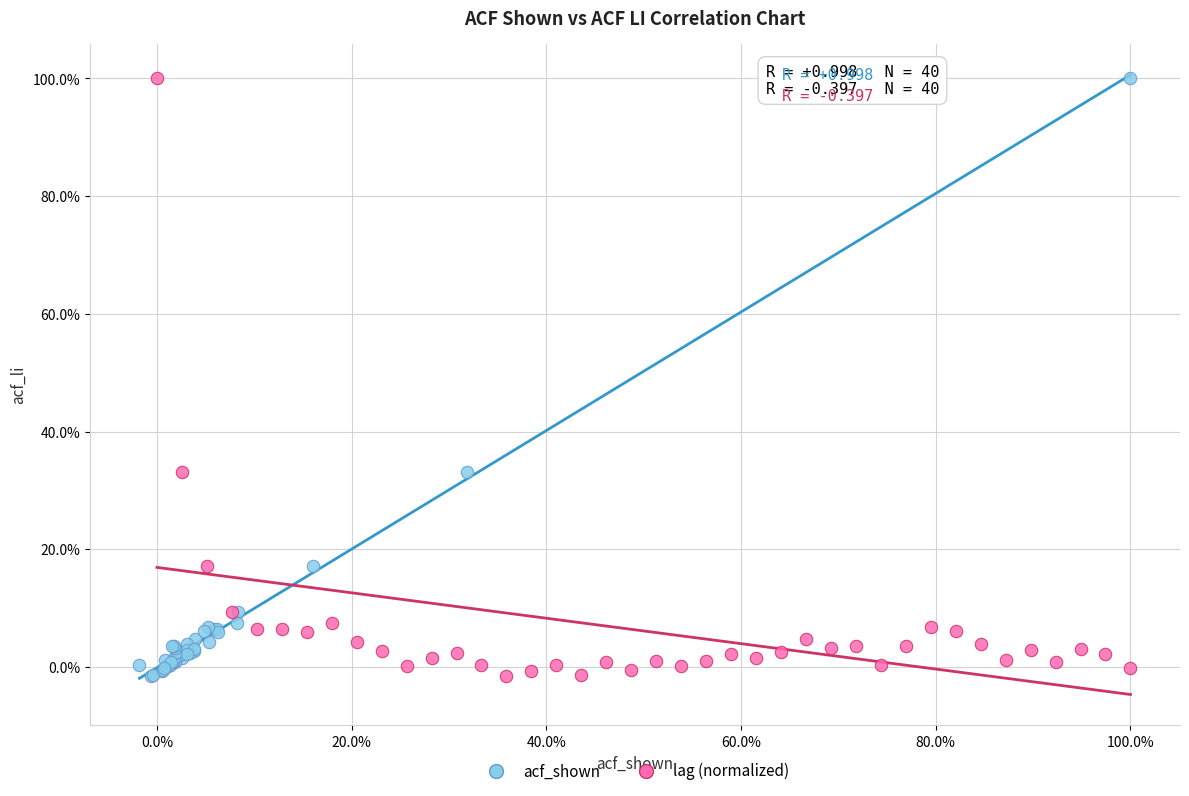

What are all the series names shown in the legend?

acf_shown, lag (normalized)